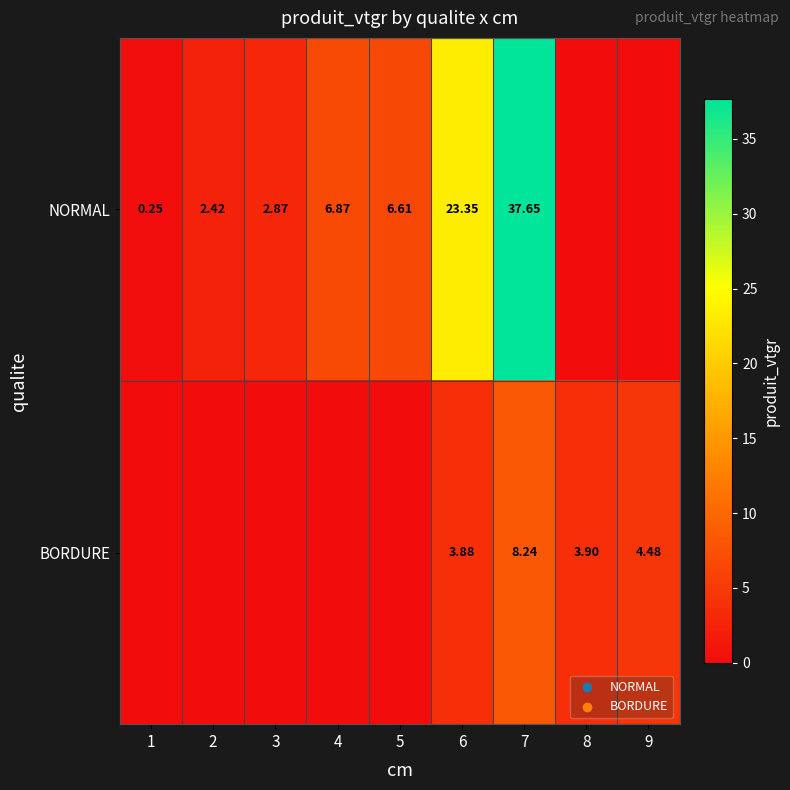

Rank the series at 7 from lowest to highest value.

BORDURE, NORMAL